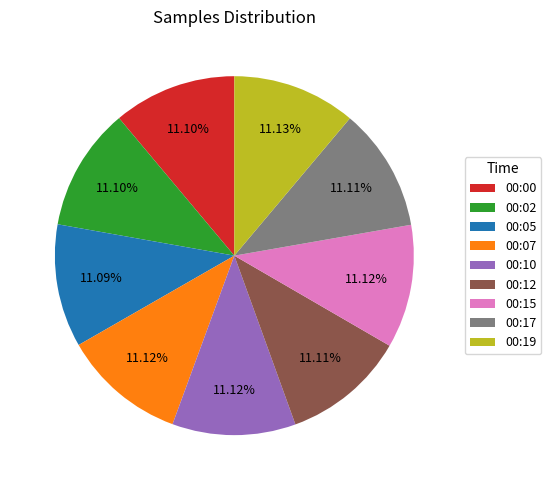

What is the ratio of the value at 00:00 to the value at 00:19?

1.0